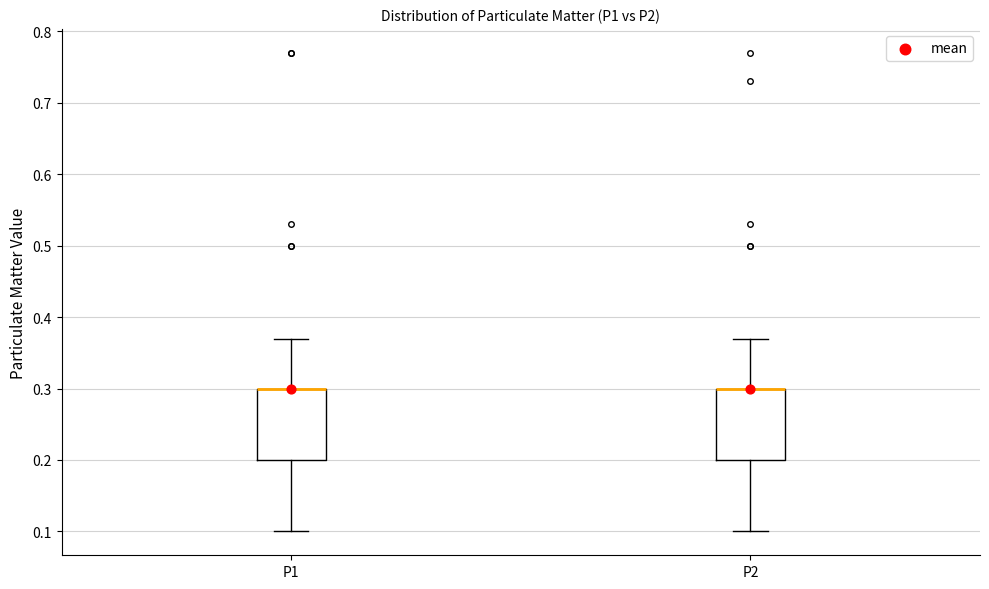

Reading left to right, read every box against the y-axis: the position of its median line, the range the box covers, and the ends of its whiskers. The values are not printed on the chart, so give them approximately, as read against the axis.

P1: median 0.30 (drawn on the box's upper edge), box 0.20 to 0.30, whiskers 0.10 to 0.37
P2: median 0.30 (drawn on the box's upper edge), box 0.20 to 0.30, whiskers 0.10 to 0.37